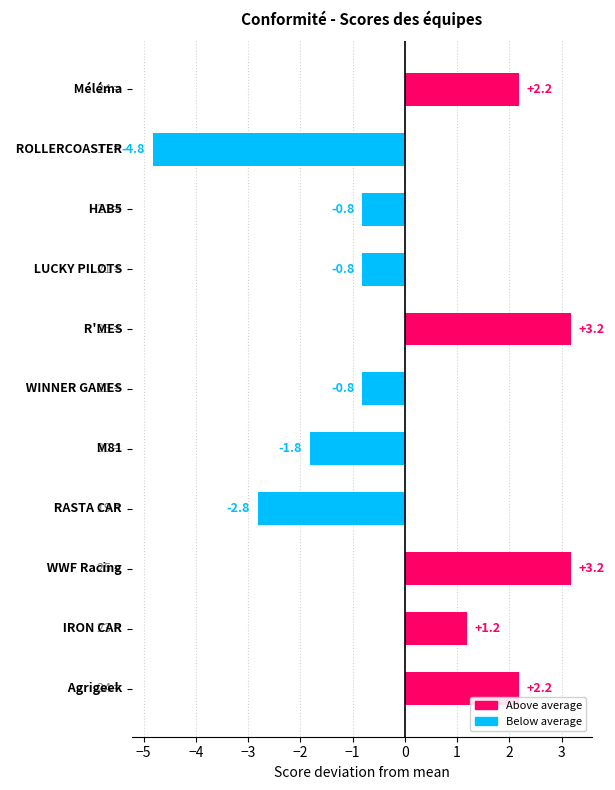

What is the smallest value displayed?

-4.8